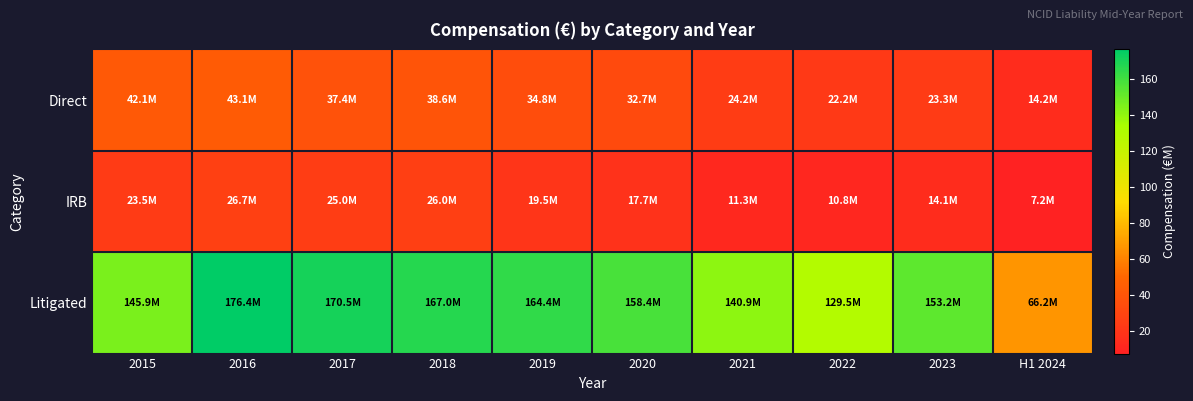

Between 2021 and 2015, which is larger?

2015